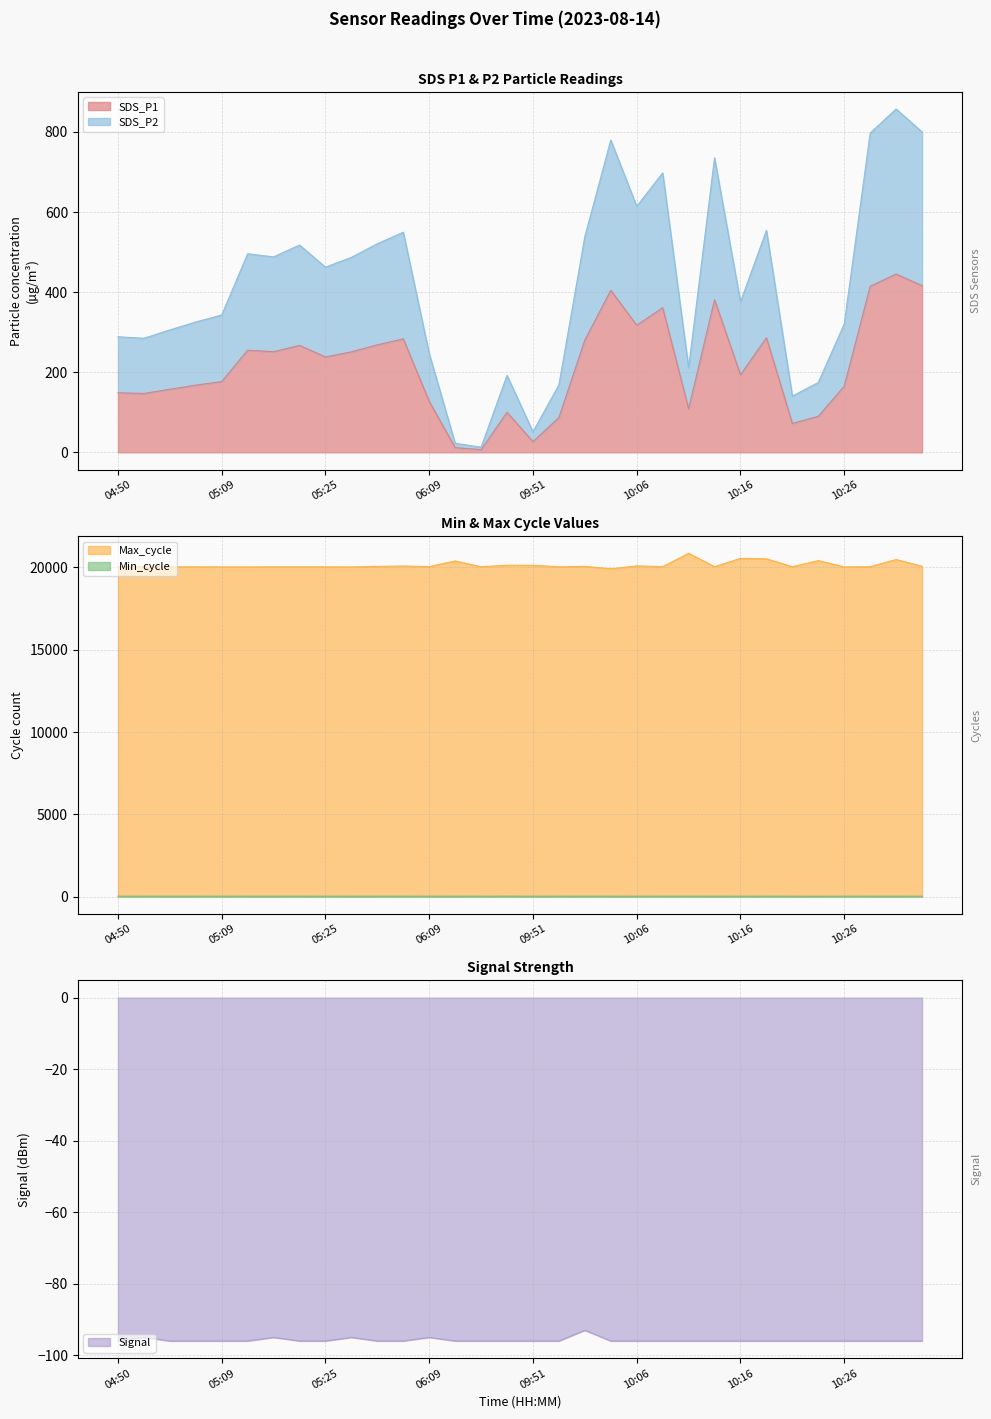

Reading right to left, extract all data points from this chart.

SDS_P1: 416.3	445.3	414.7	165.3	90.0	72.2	286.4	193.7	381.2	108.7	361.2	317.3	404.6	280.6	87.0	26.6	100.0	6.7	11.8	127.4	283.4	268.5	251.0	238.2	267.1	251.3	255.2	176.7	167.8	157.6	147.0	148.8
SDS_P2: 800.1	857.4	797.5	320.5	174.5	140.4	554.4	375.6	735.6	211.1	697.8	614.3	779.9	538.7	168.7	51.3	192.2	12.8	22.6	246.7	549.8	520.9	486.9	462.5	517.7	488.0	495.8	342.9	325.5	305.6	284.9	288.6
Min_cycle: 29.0	29.0	29.0	29.0	24.0	29.0	29.0	29.0	29.0	29.0	29.0	29.0	29.0	29.0	29.0	29.0	30.0	29.0	29.0	29.0	29.0	29.0	29.0	29.0	29.0	29.0	29.0	29.0	29.0	29.0	29.0	29.0
Max_cycle: 20065.0	20475.0	20043.0	20029.0	20411.0	20037.0	20520.0	20543.0	20042.0	20852.0	20042.0	20091.0	19909.0	20062.0	20034.0	20127.0	20130.0	20036.0	20390.0	20045.0	20083.0	20059.0	20025.0	20029.0	20033.0	20033.0	20025.0	20025.0	20031.0	20029.0	20039.0	20049.0
Signal: -96.0	-96.0	-96.0	-96.0	-96.0	-96.0	-96.0	-96.0	-96.0	-96.0	-96.0	-96.0	-96.0	-93.0	-96.0	-96.0	-96.0	-96.0	-96.0	-95.0	-96.0	-96.0	-95.0	-96.0	-96.0	-95.0	-96.0	-96.0	-96.0	-96.0	-95.0	-96.0